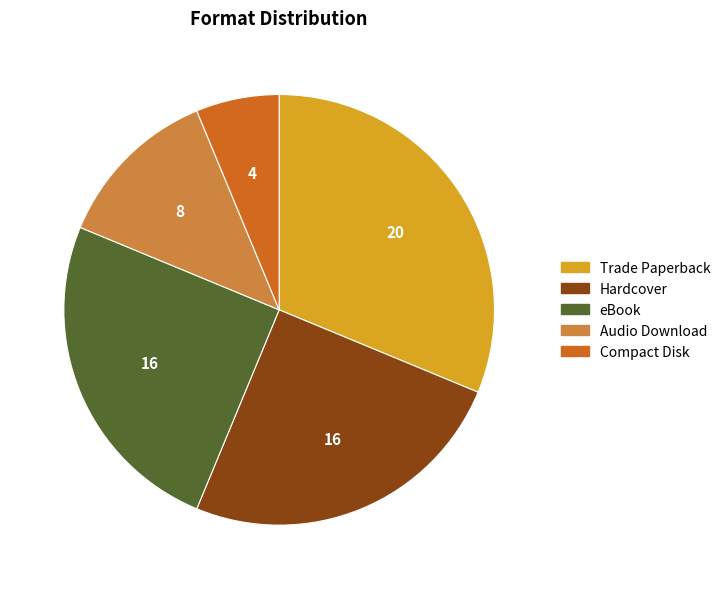

Between Trade Paperback and eBook, which is larger?

Trade Paperback